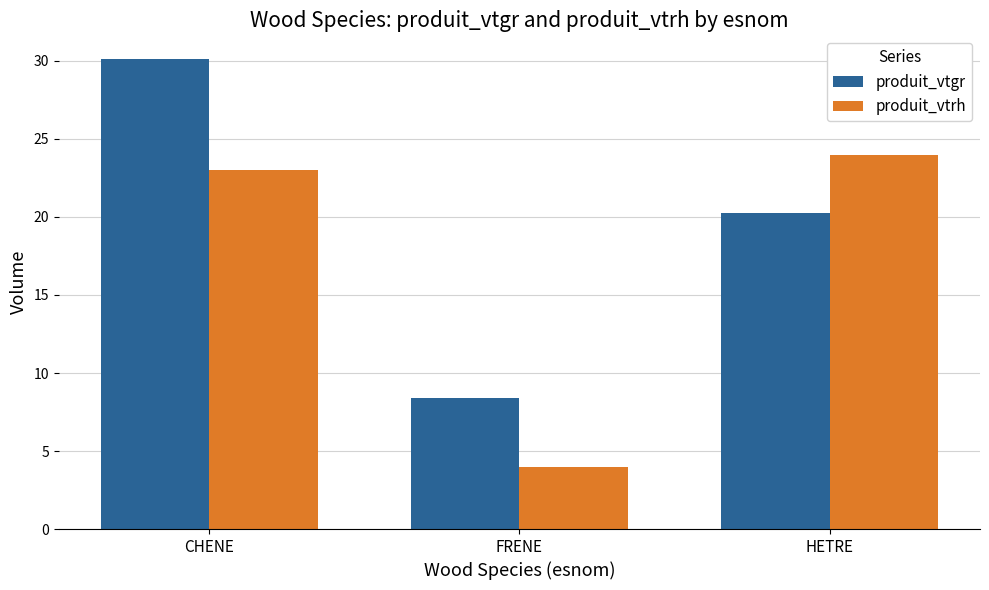

Reading left to right, extract all data points from this chart.

produit_vtgr: CHENE=30.1	FRENE=8.4	HETRE=20.3
produit_vtrh: CHENE=23.0	FRENE=4.0	HETRE=24.0